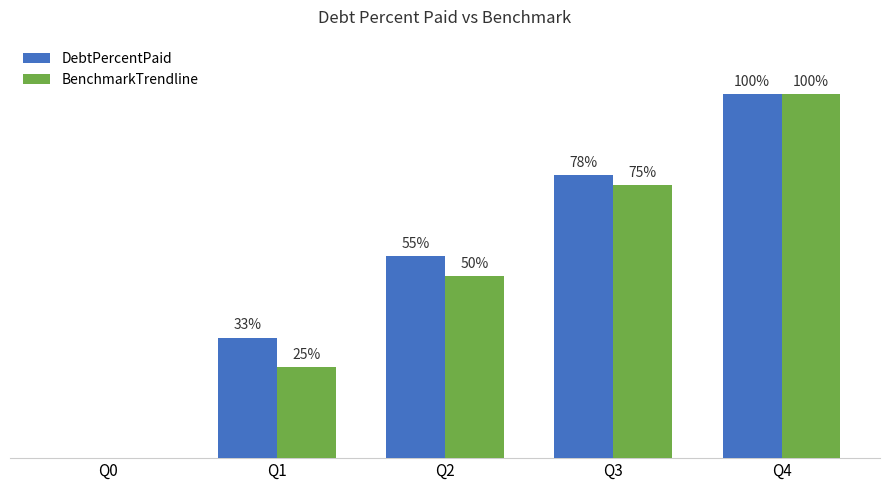

Which series changed the most between Q1 and Q3?

BenchmarkTrendline